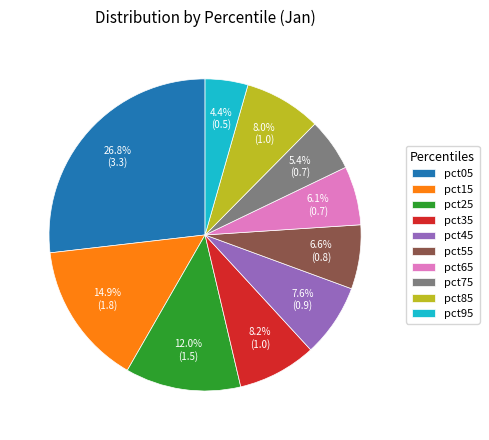

What is the largest slice in the pie chart?

pct05